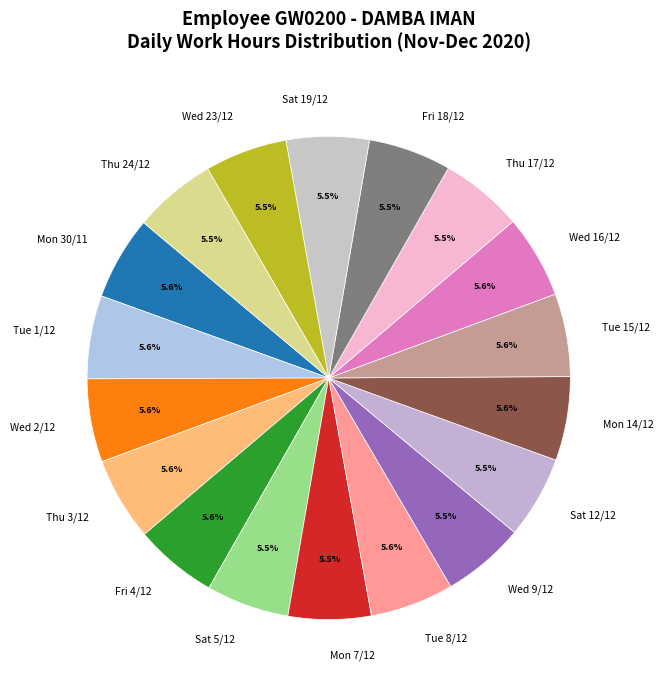

To the nearest percent, what is the average slice percentage?

6%